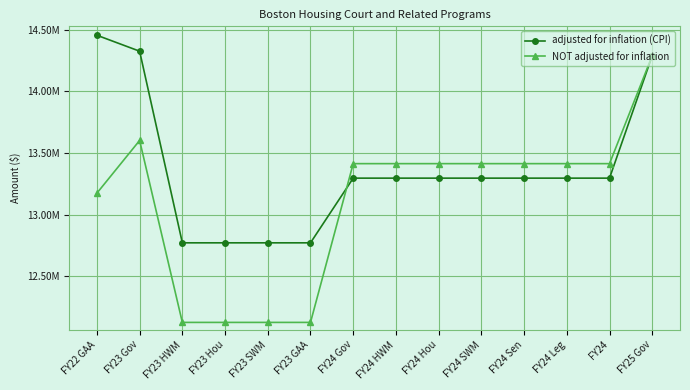

What is the difference between the NOT adjusted for inflation values at FY23 HWM and FY25 Gov?

2162153